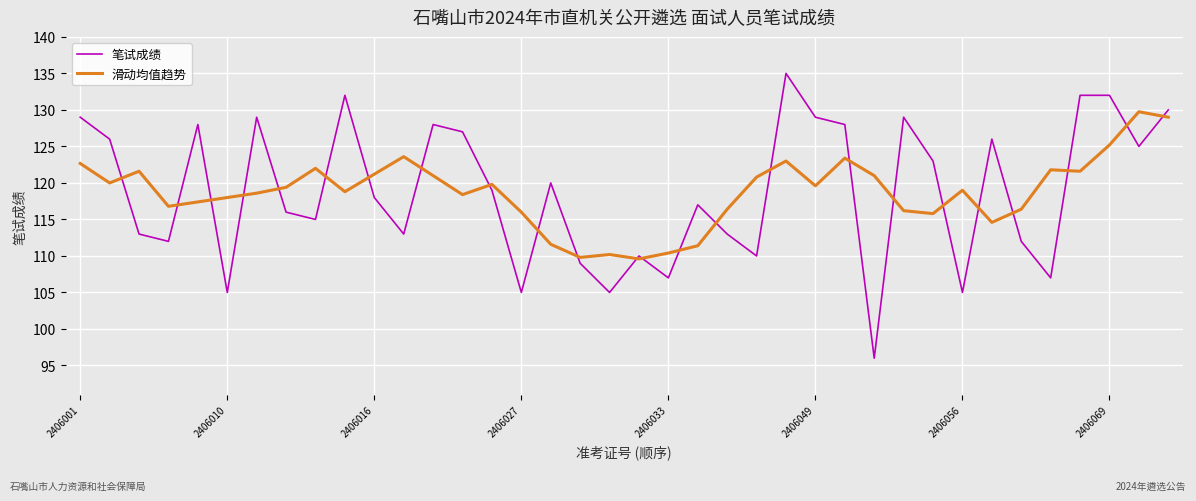

Rank the series by their maximum value, from lowest to highest.

滑动均值趋势, 笔试成绩